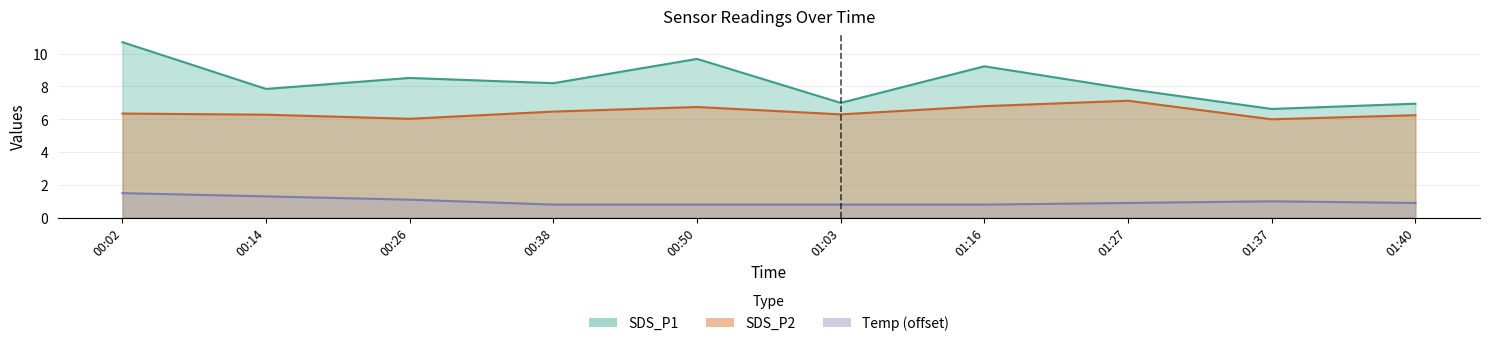

Does the chart display data point markers on the line(s)?

No